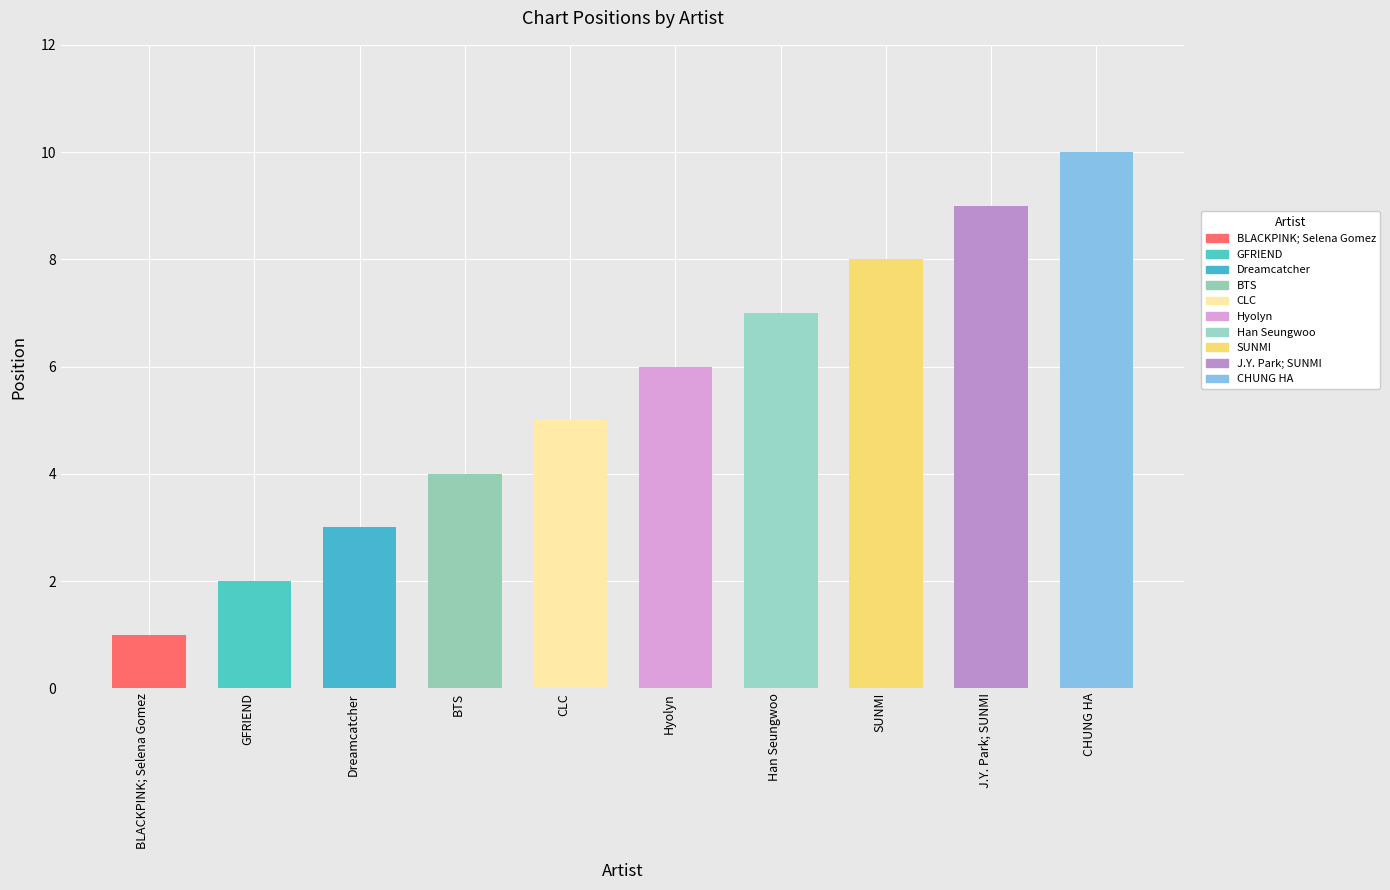

Reading left to right, transcribe all the data shown in this chart.

BLACKPINK; Selena Gomez=1	GFRIEND=2	Dreamcatcher=3	BTS=4	CLC=5	Hyolyn=6	Han Seungwoo=7	SUNMI=8	J.Y. Park; SUNMI=9	CHUNG HA=10